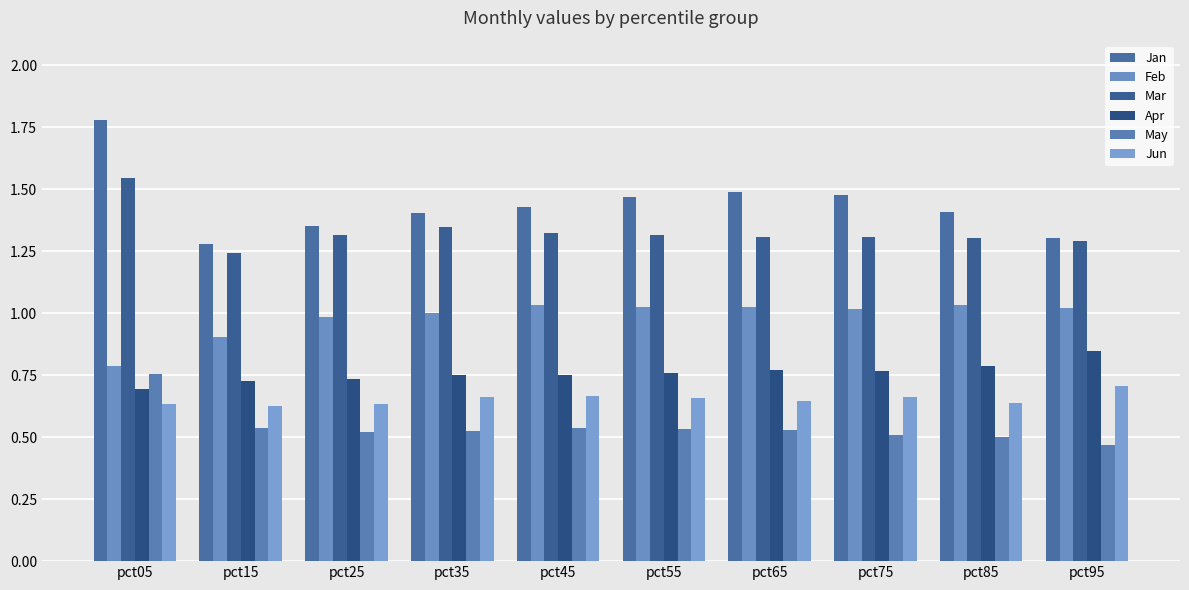

Count the number of data series in this chart.

6